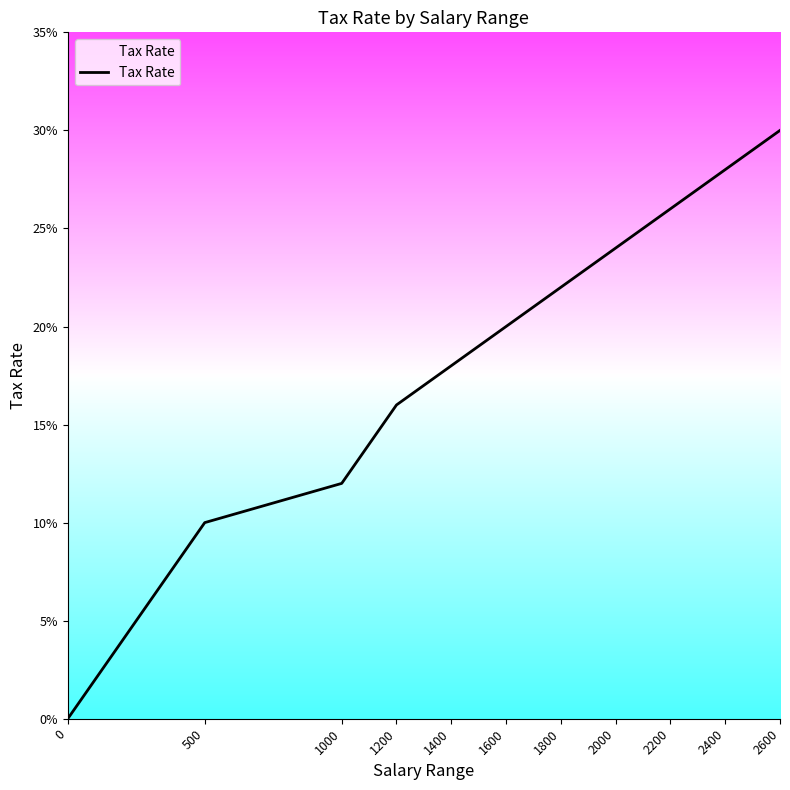

Does the chart have visible grid lines?

No